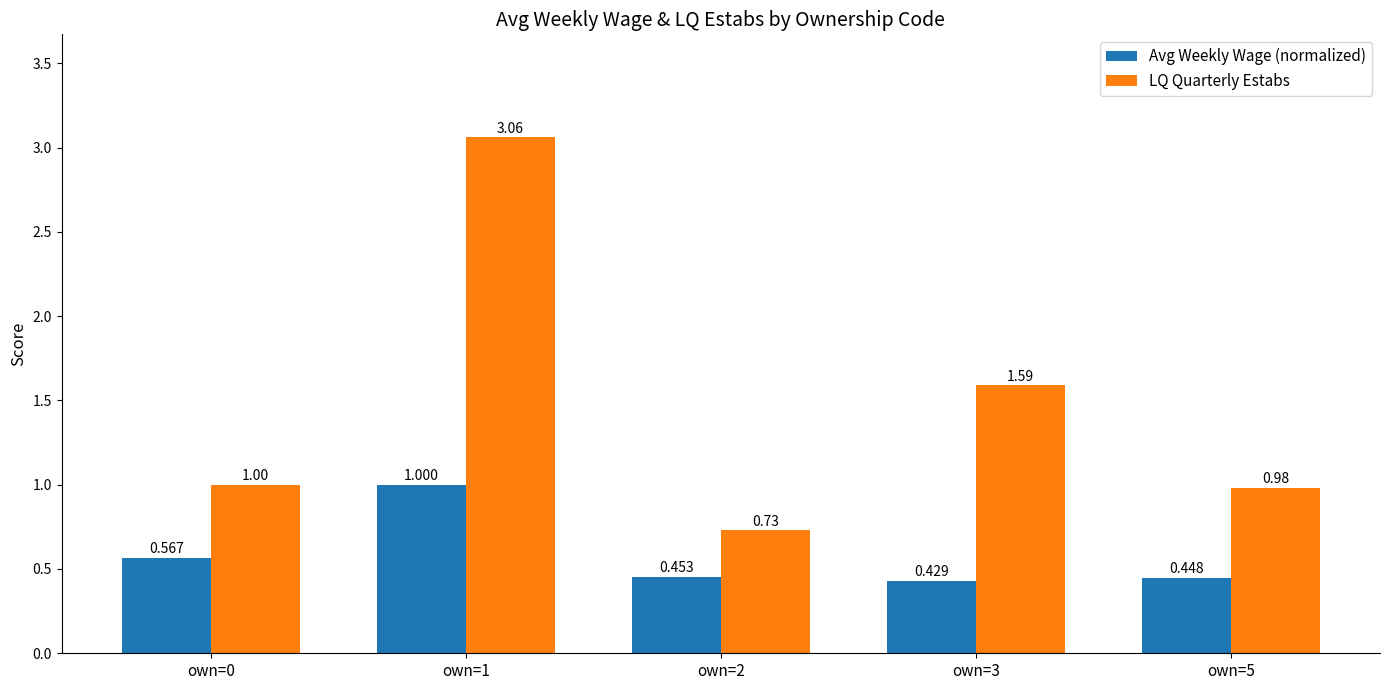

Which series has the largest range (max minus min)?

LQ Quarterly Estabs